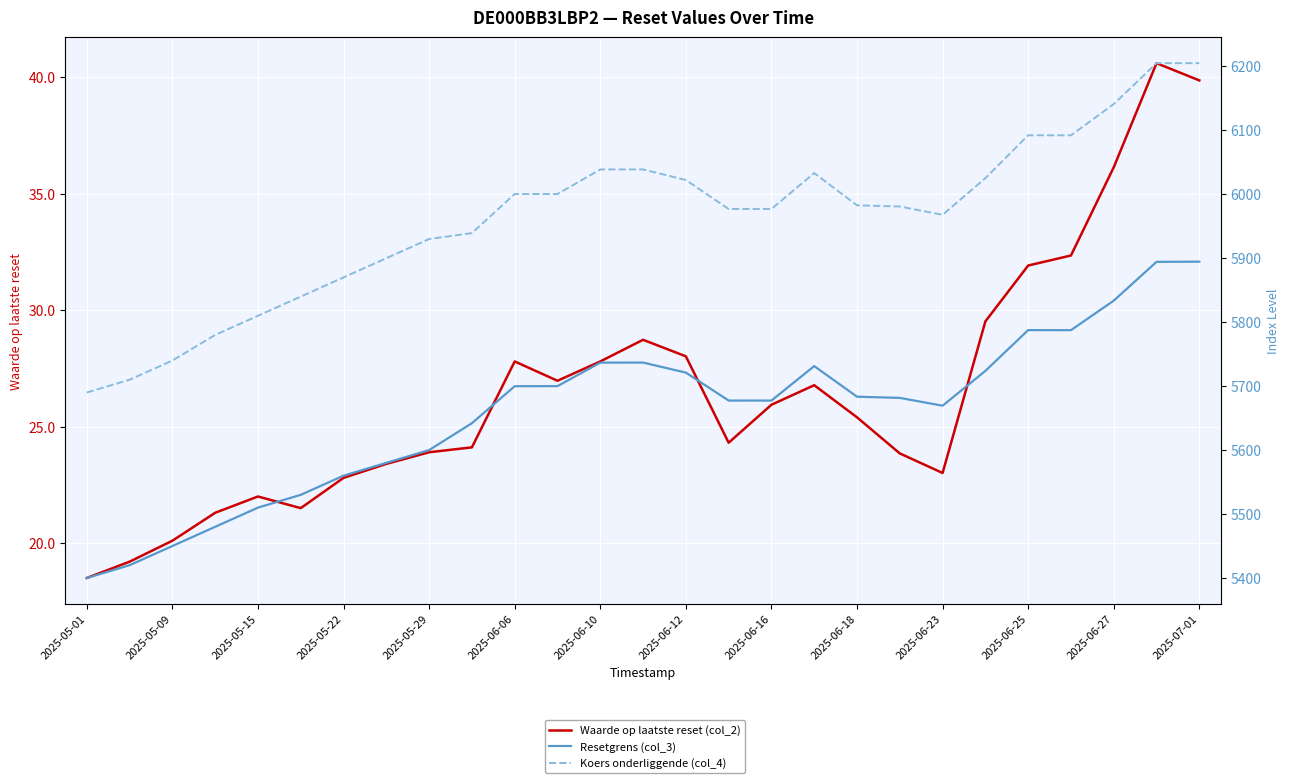

Is the value of Koers onderliggende (col_4) at 20 greater than the value of Resetgrens (col_3) at 19?

Yes